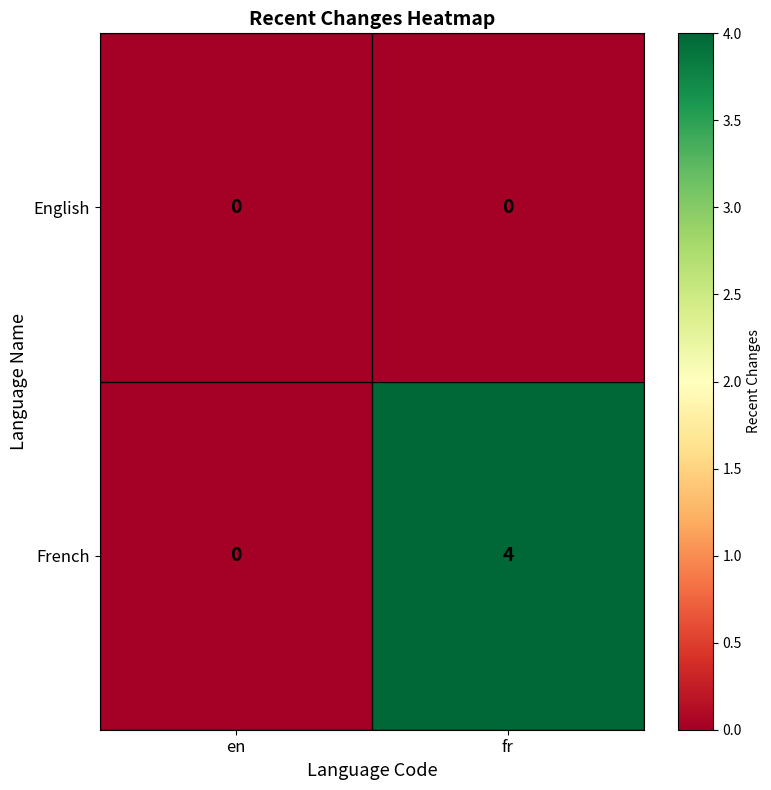

Reading left to right, extract all data points from this chart.

English: 0	0
French: 0	4